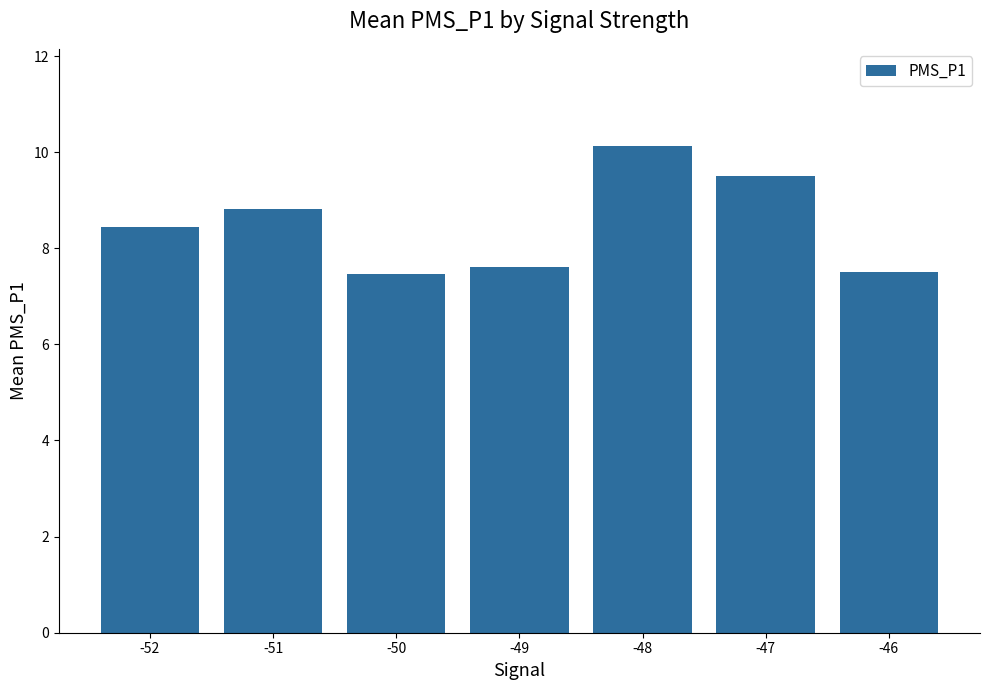

Which has a higher value, -48 or -51?

-48